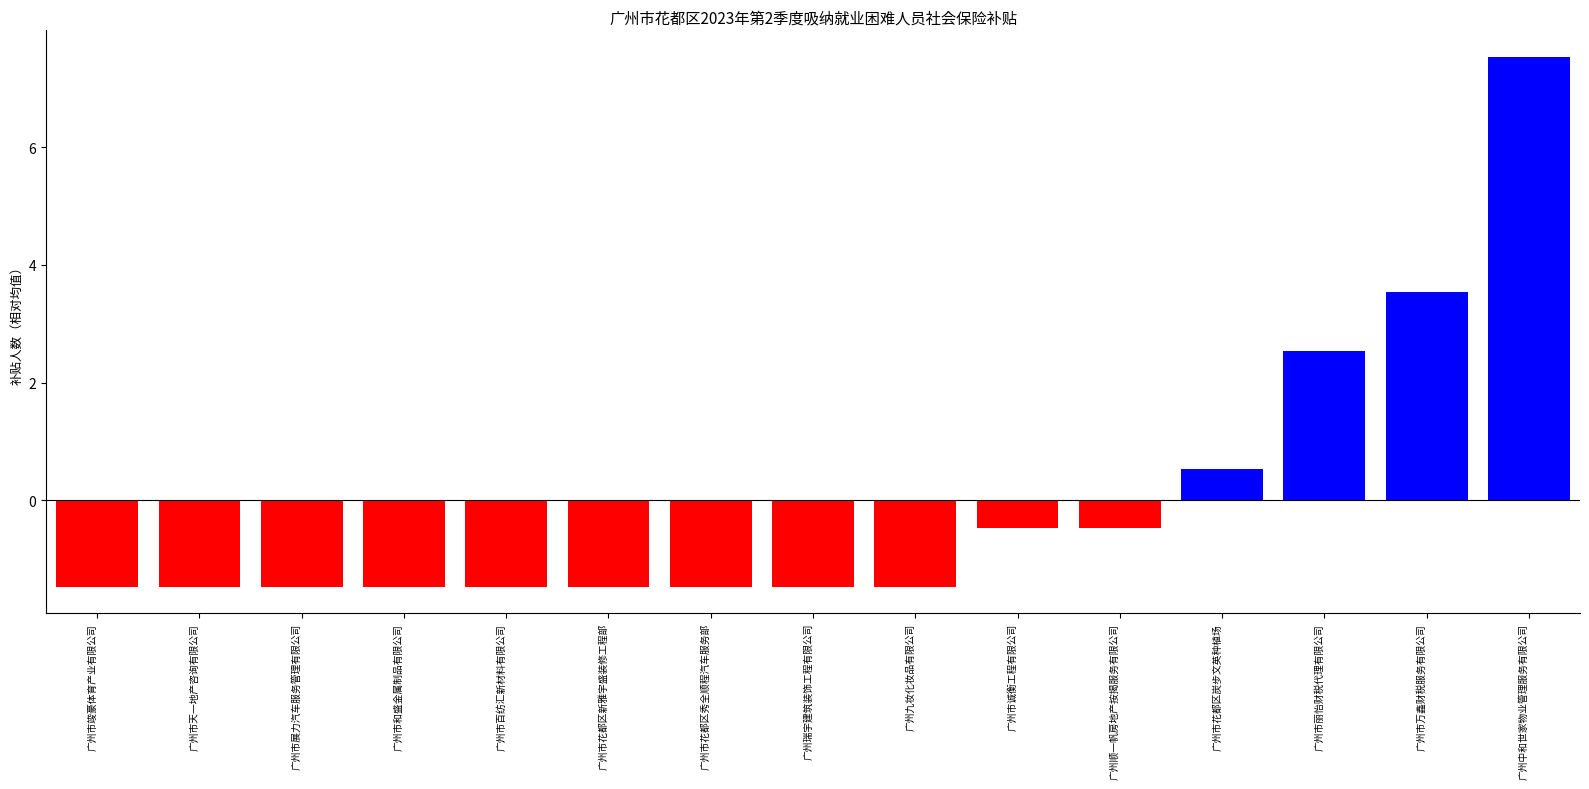

What value does the data have at 广州顺一帆房地产按揭服务有限公司?

-0.5